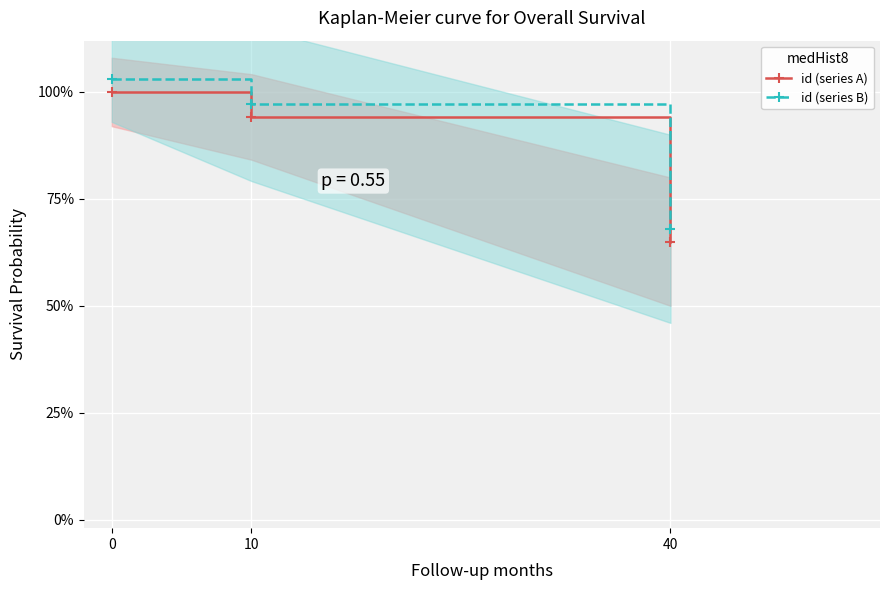

Rank the series by their average value, from highest to lowest.

id (series B), id (series A)